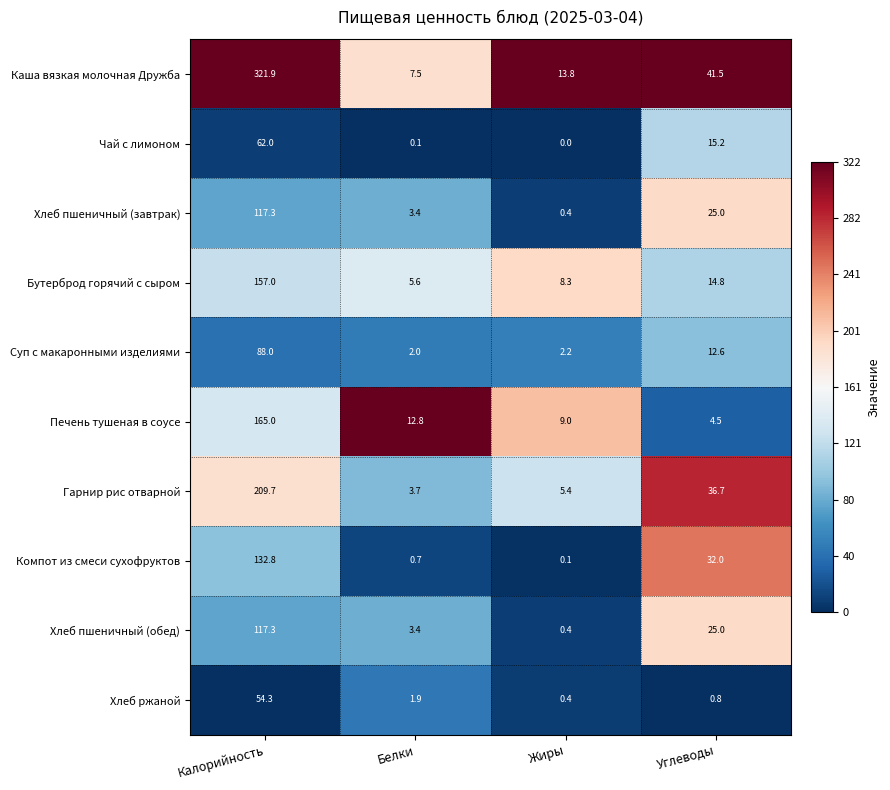

The Суп с макаронными изделиями series shows 1.3 at Жиры. True or false?

False